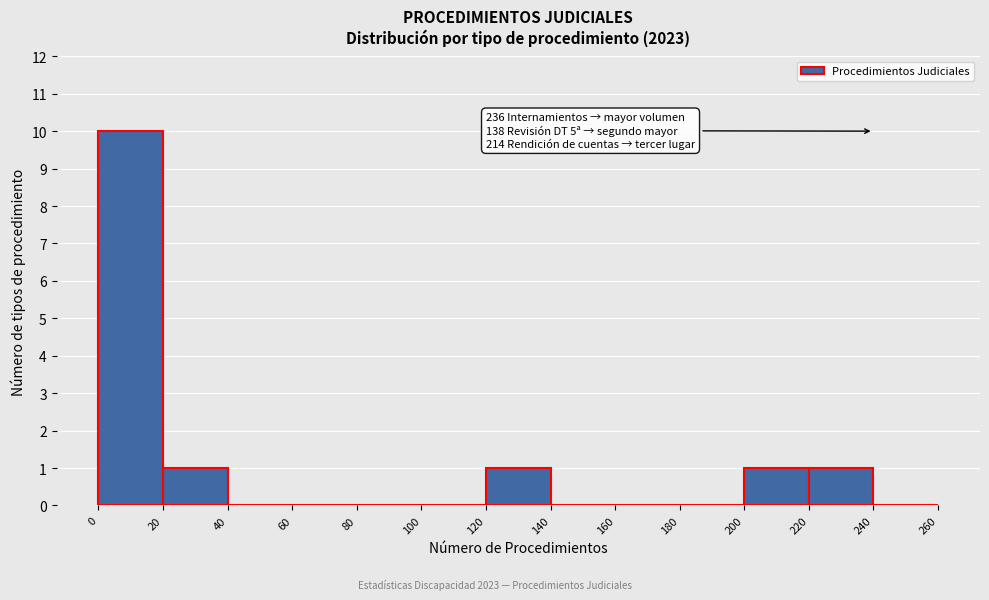

Over which range of the x-axis is the bar tallest?

0 to 20